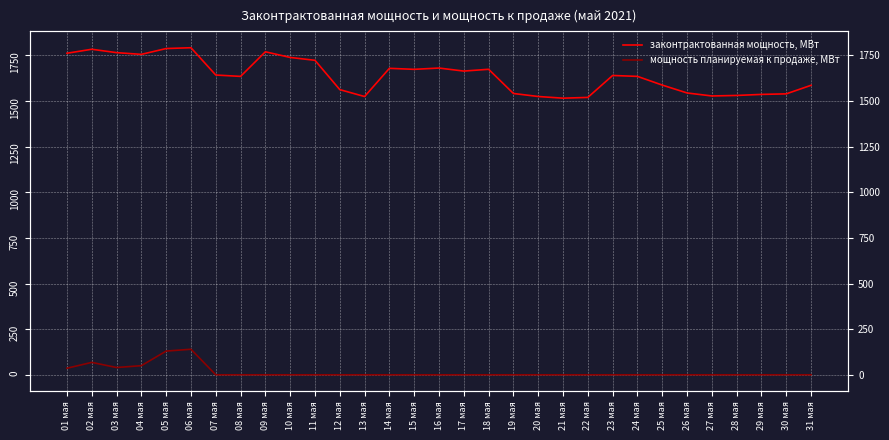

At how many categories does at least one series exceed 1553?

21